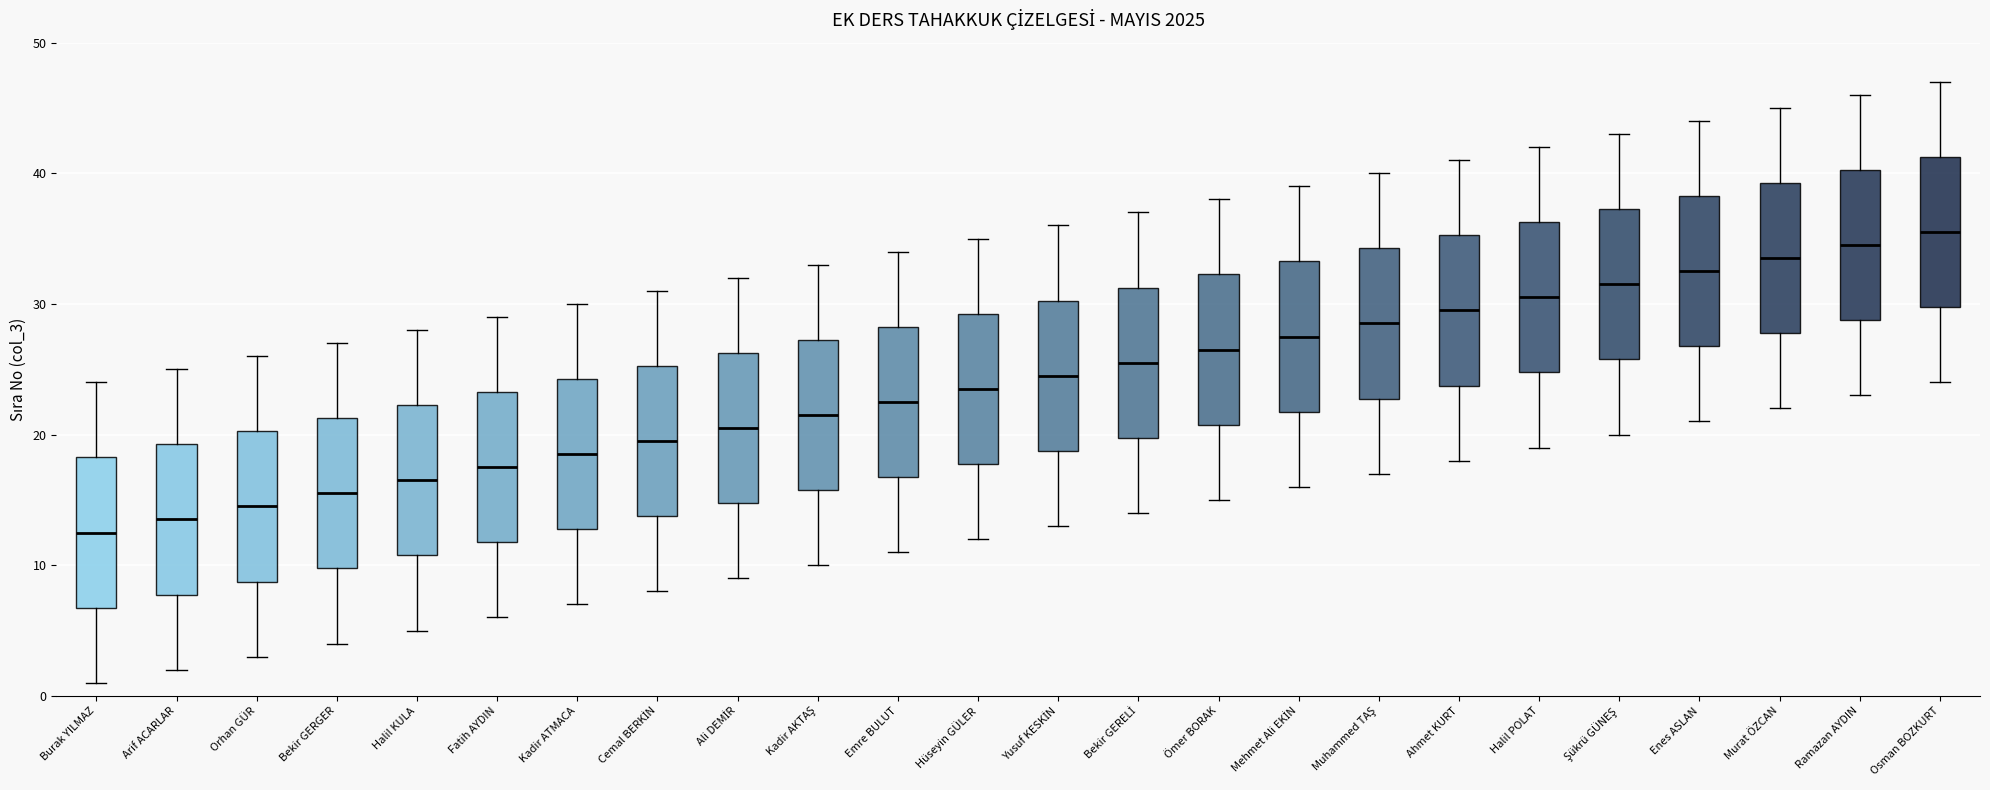

Which box has the highest median line?

Osman BOZKURT